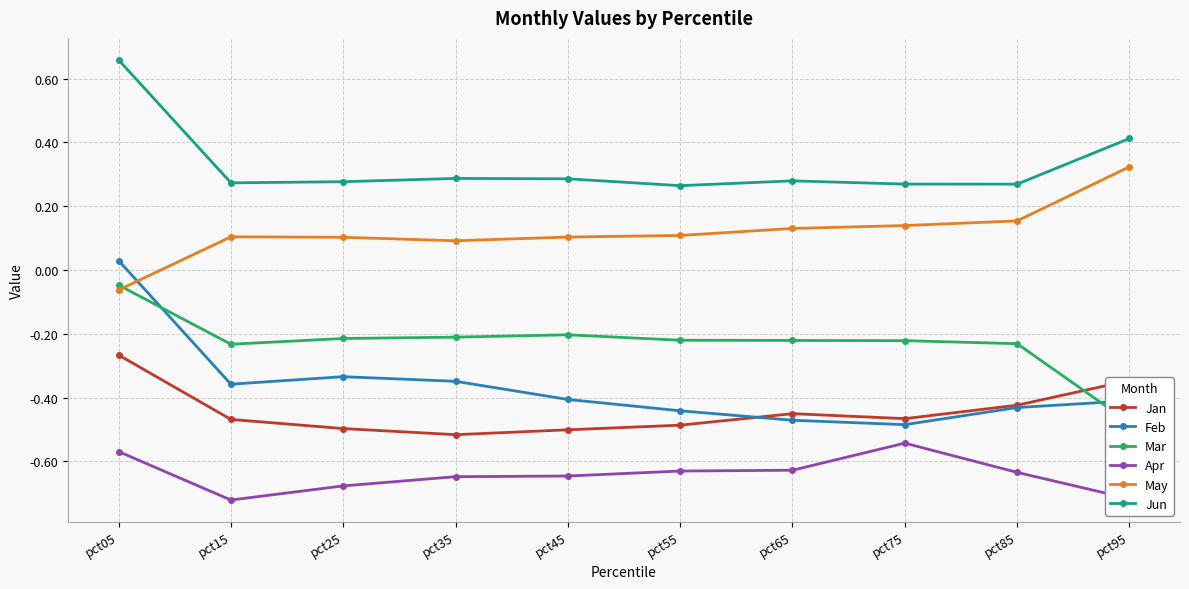

Count the number of categories in the chart.

10